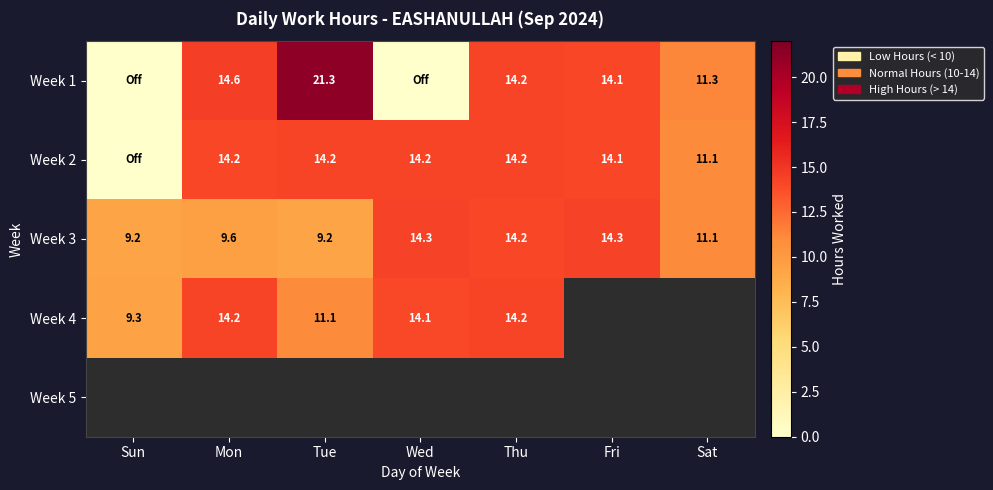

Read the Week 3 value at Tue.

9.2